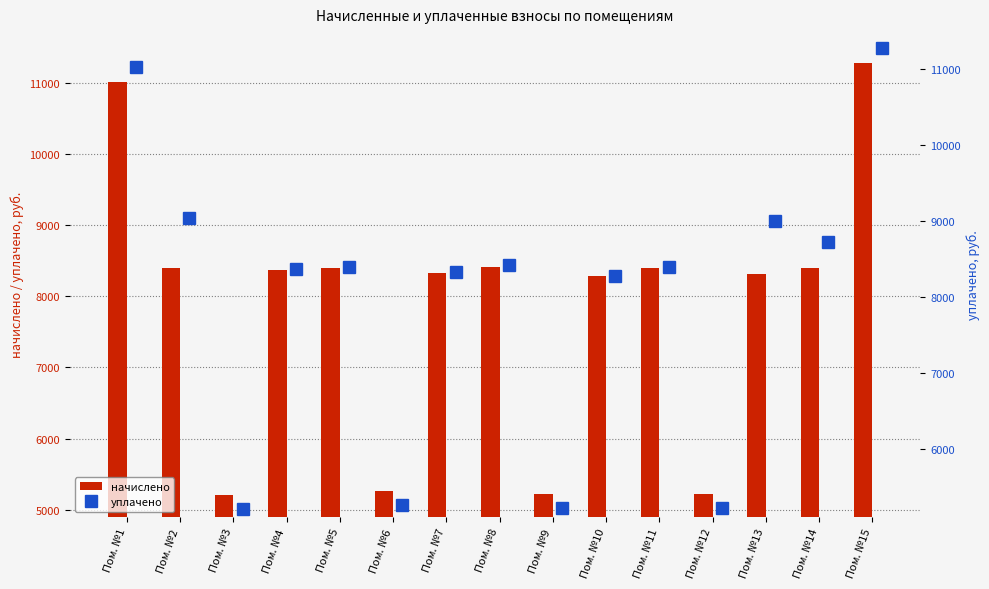

At which label is начислено closest to 8240?

Пом. №10